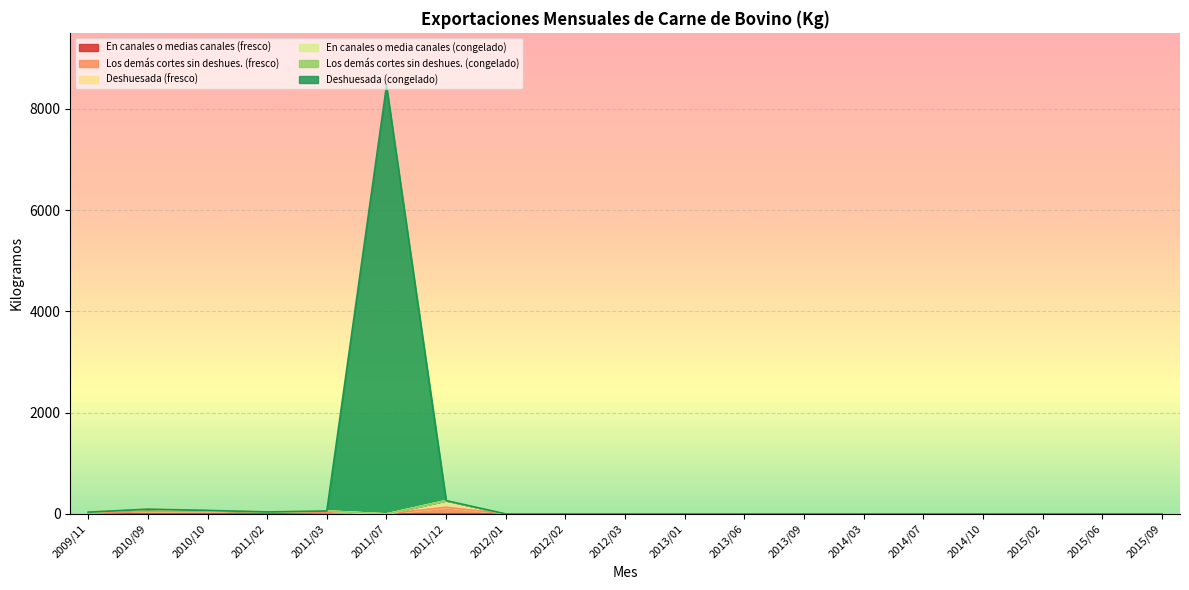

Where is Deshuesada (fresco) nearest to the value 131?

2010/09